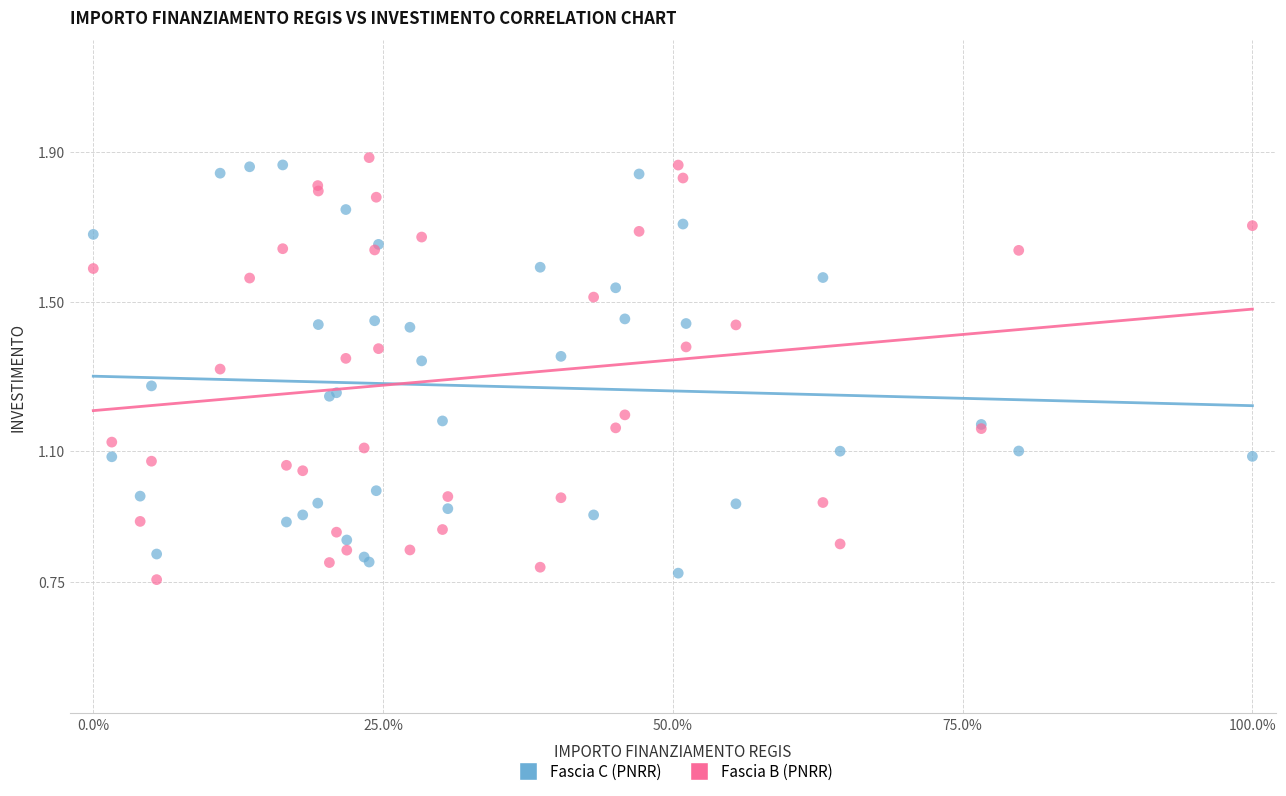

What is the X range (max minus min) for the scatter plot?

100.0